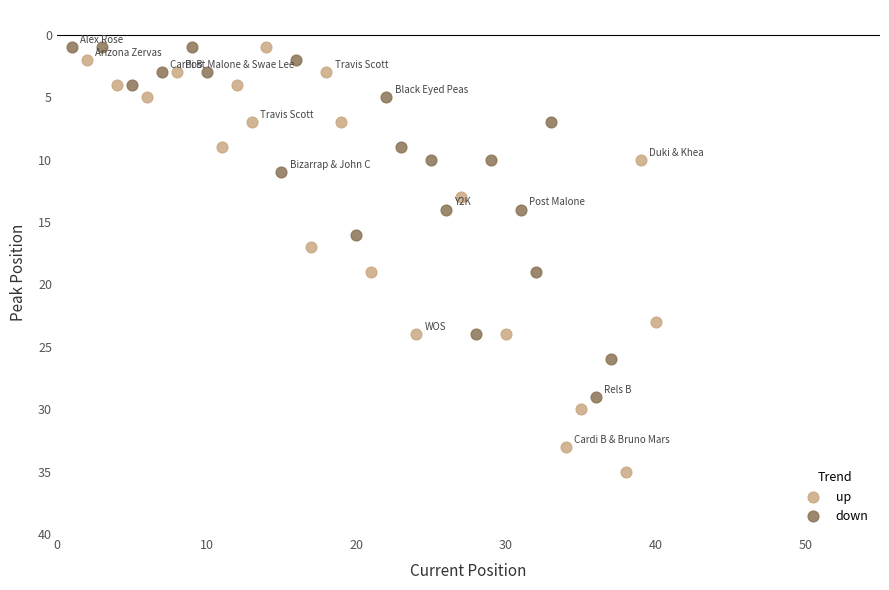

Which series has the widest spread of Y values?

up